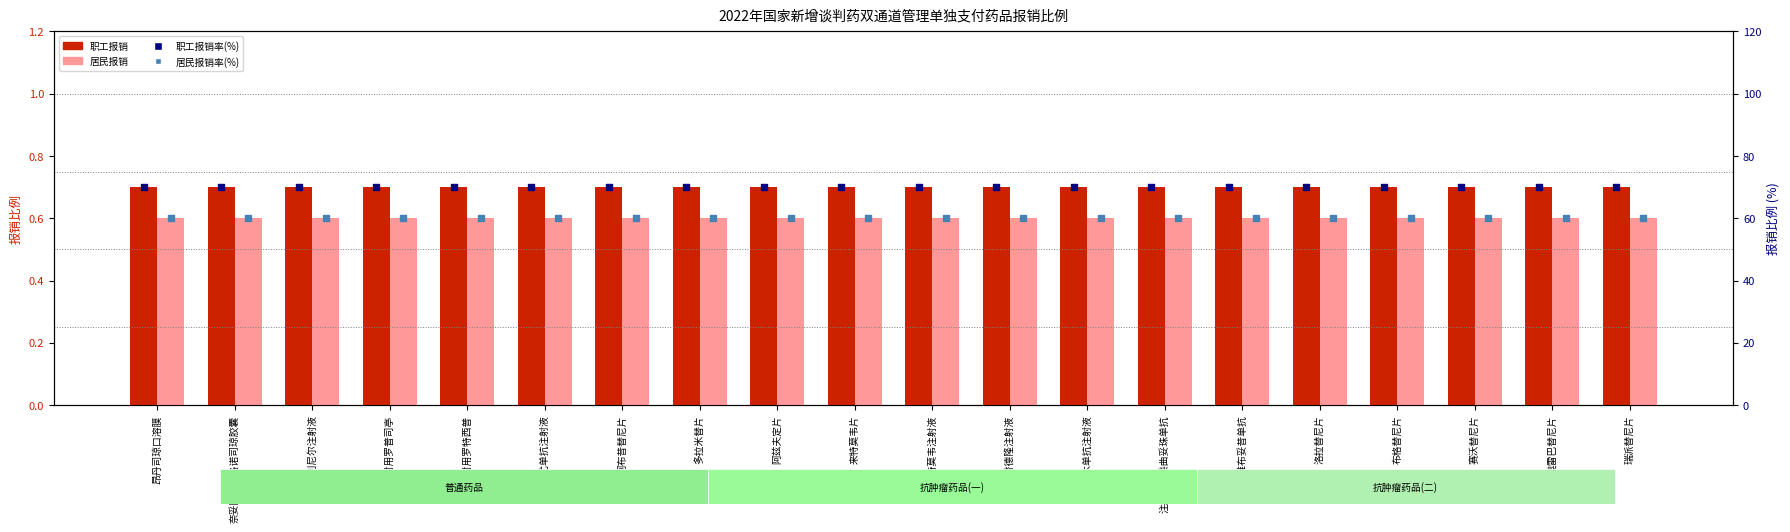

Which series has the largest Y range (max minus min)?

职工报销